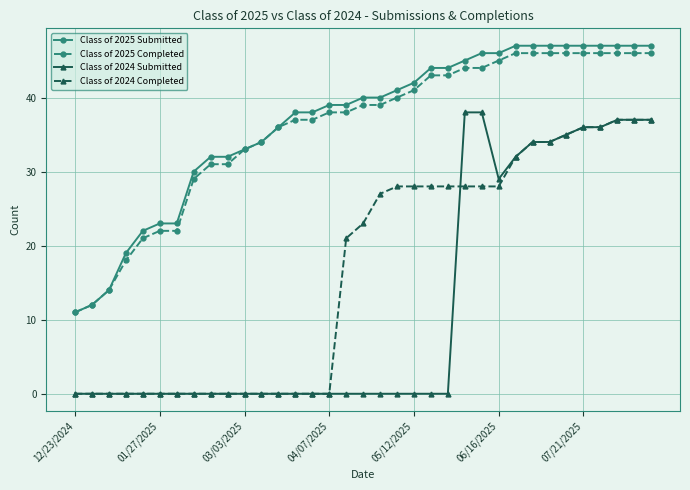

Which series has the largest total across all categories?

Class of 2025 Submitted